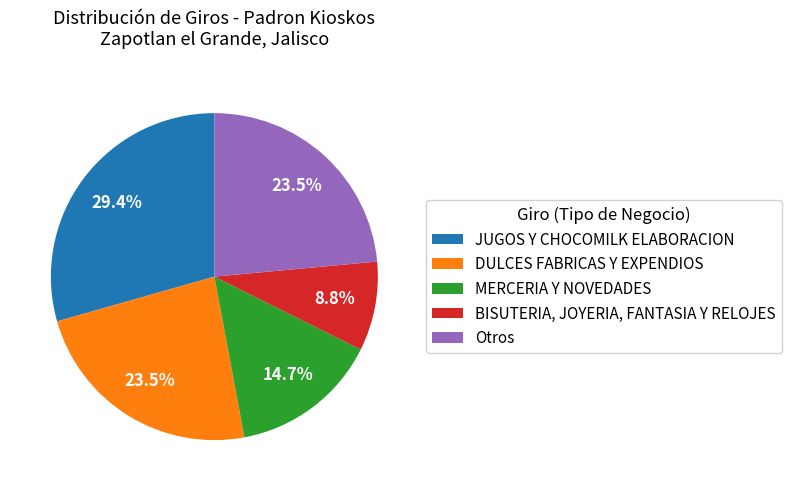

What percentage is NOT represented by Otros?

76.5%